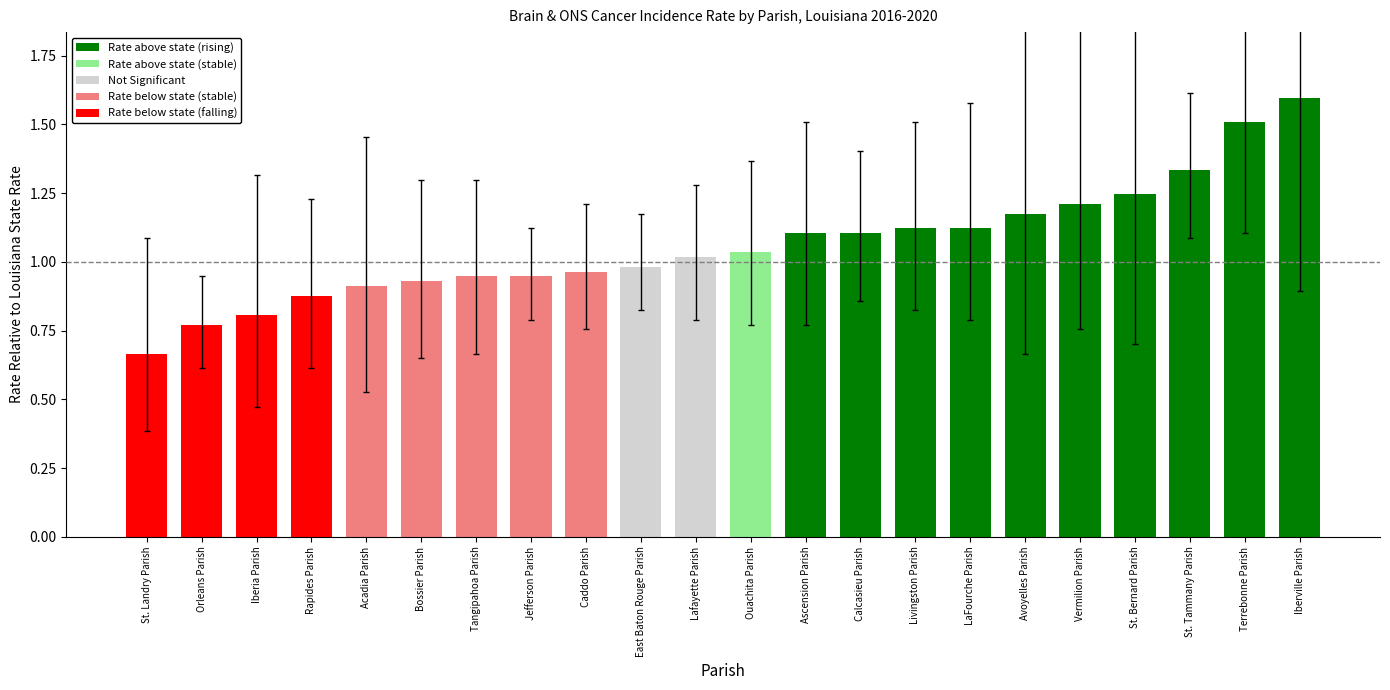

Which label corresponds to the largest value in the chart?

Iberville Parish